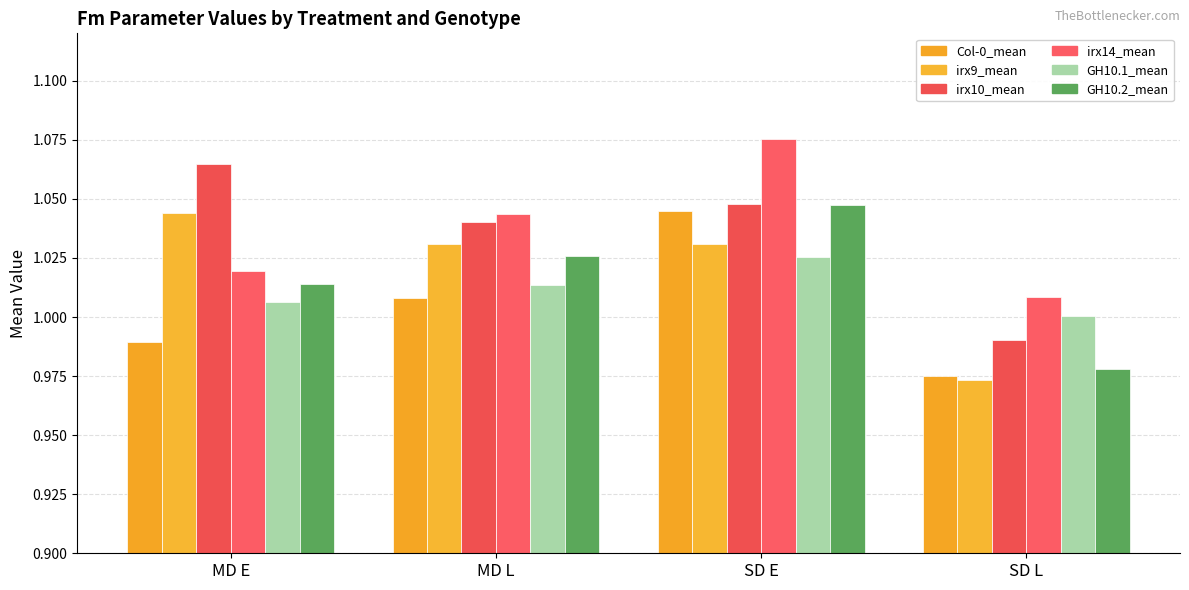

What is the highest value of the irx14_mean series?

1.1